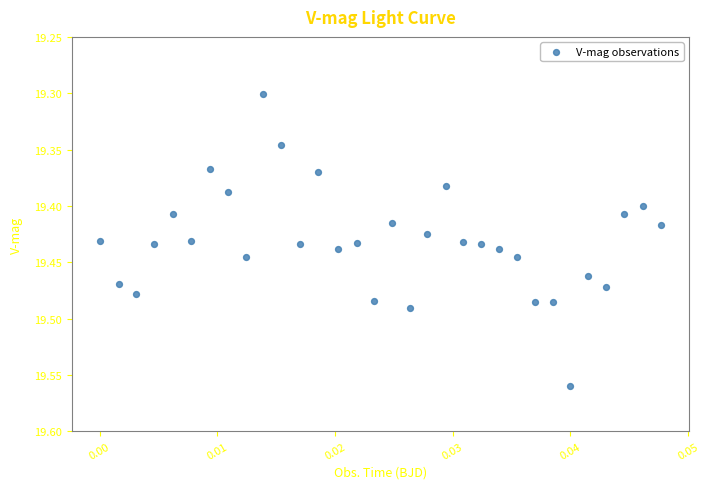

What is the range of Y values (max minus min)?

0.3